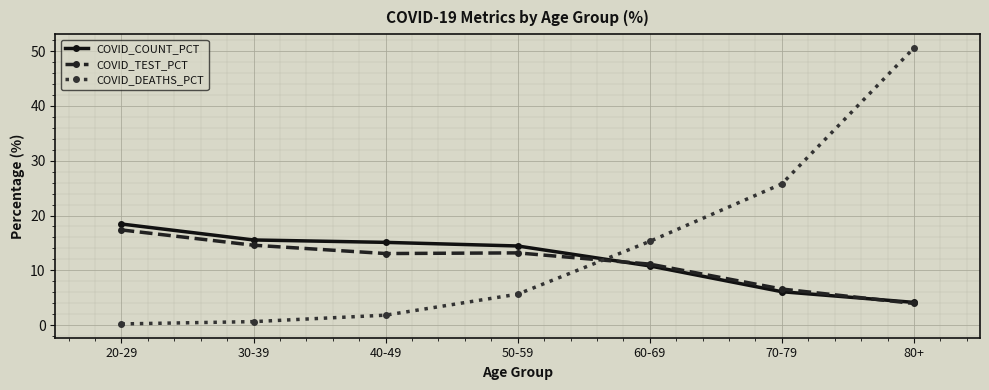

What are all the series names shown in the legend?

COVID_COUNT_PCT, COVID_TEST_PCT, COVID_DEATHS_PCT